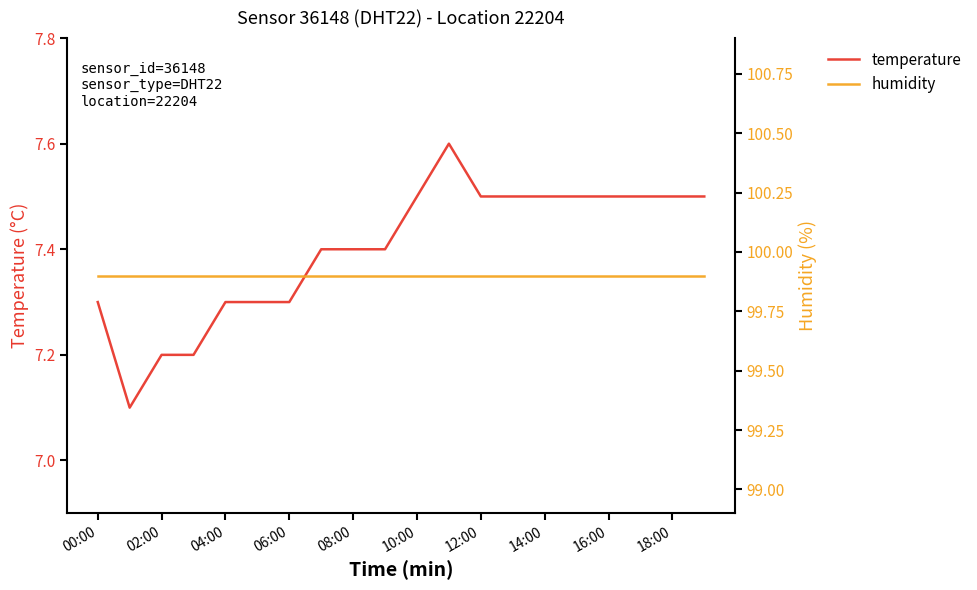

What are all the series names shown in the legend?

temperature, humidity